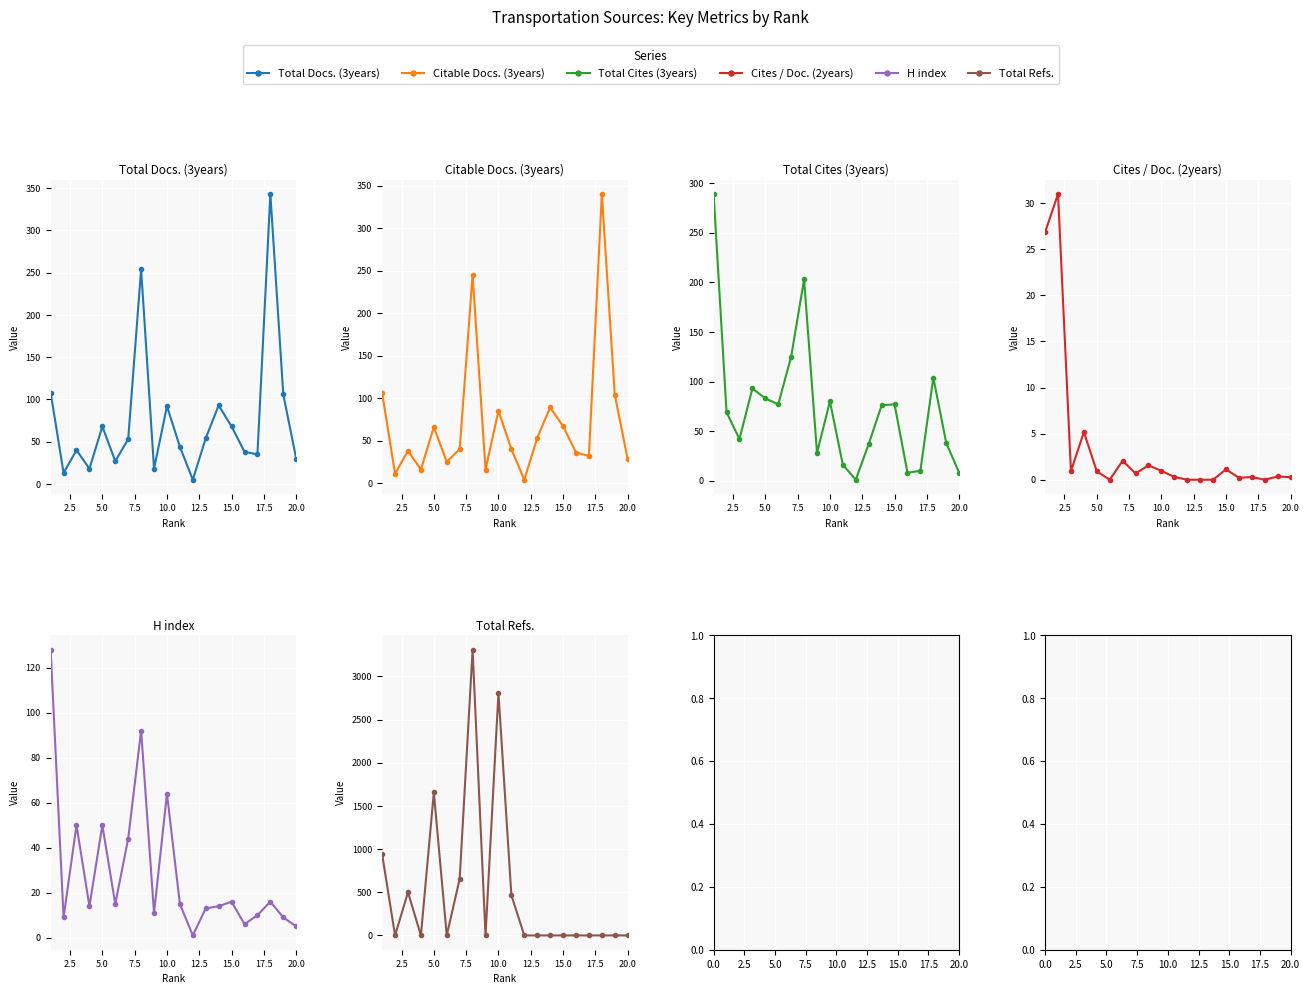

How many lines are shown in the chart?

6